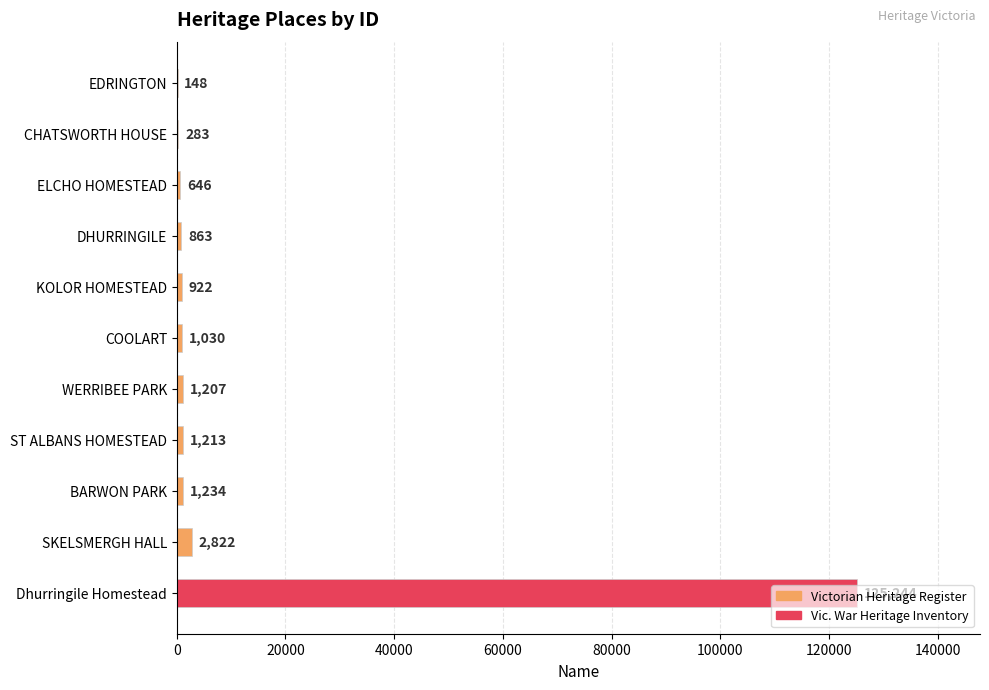

Between SKELSMERGH HALL and ELCHO HOMESTEAD, which is larger?

SKELSMERGH HALL